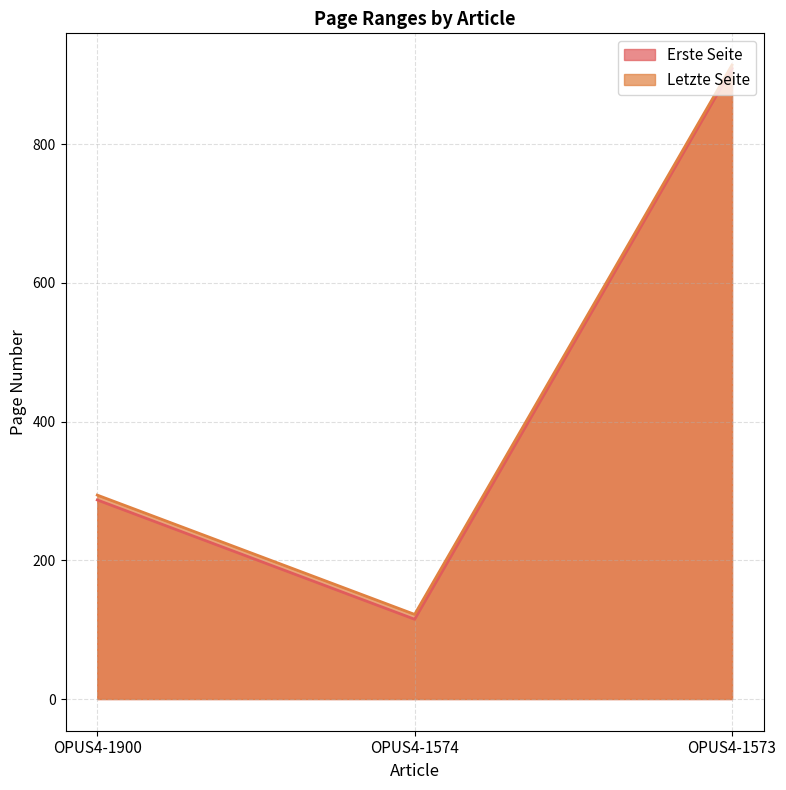

What is the sum of the Erste Seite values at OPUS4-1573 and OPUS4-1574?

1024